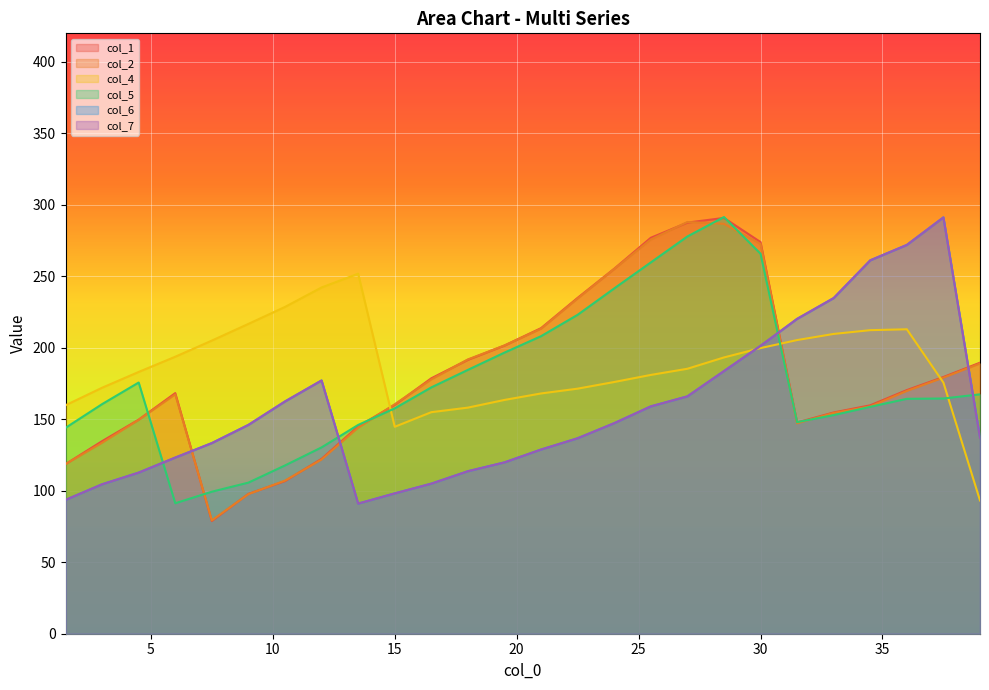

How many lines are shown in the chart?

6